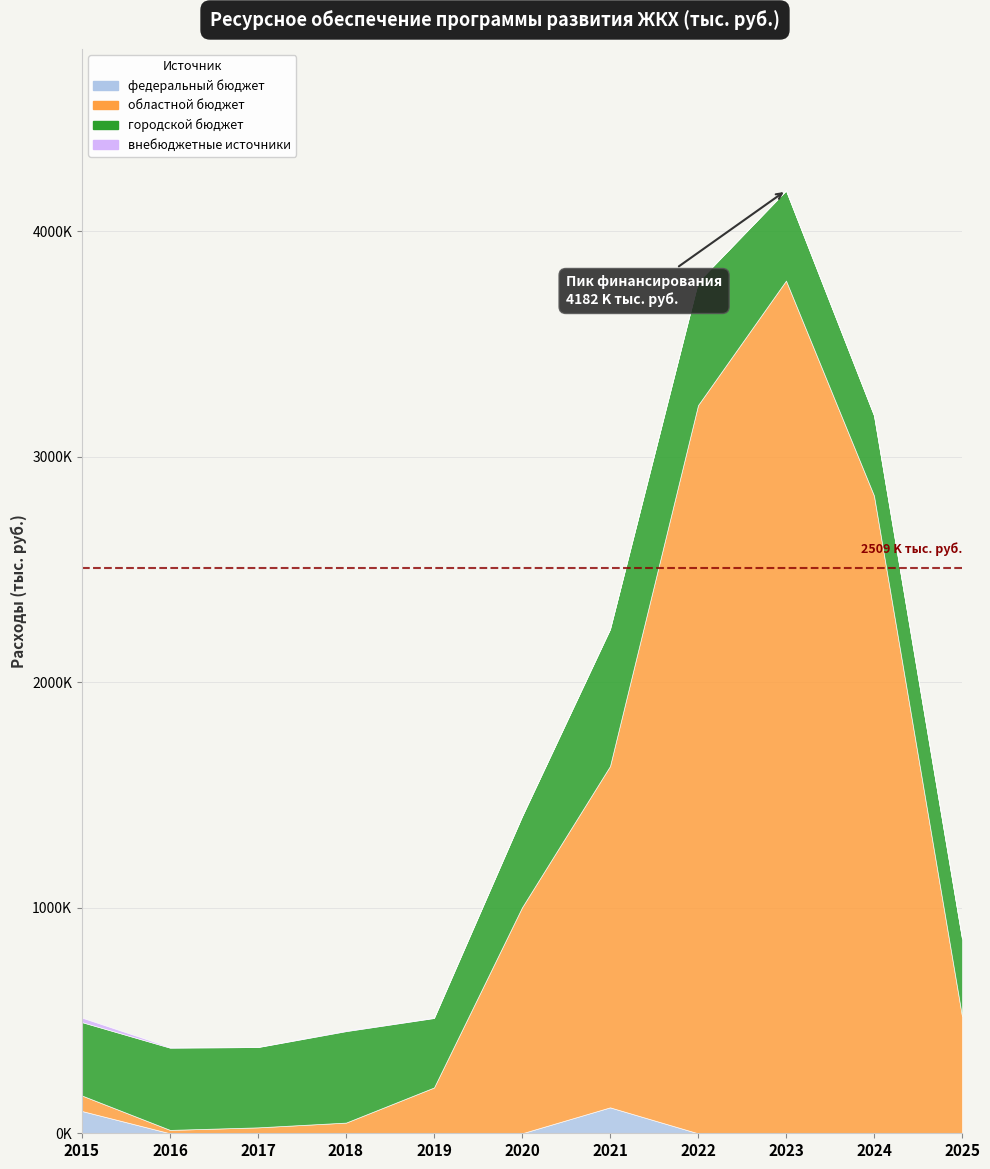

What is the value of the внебюджетные источники point at the 2nd from the left?

3000.0